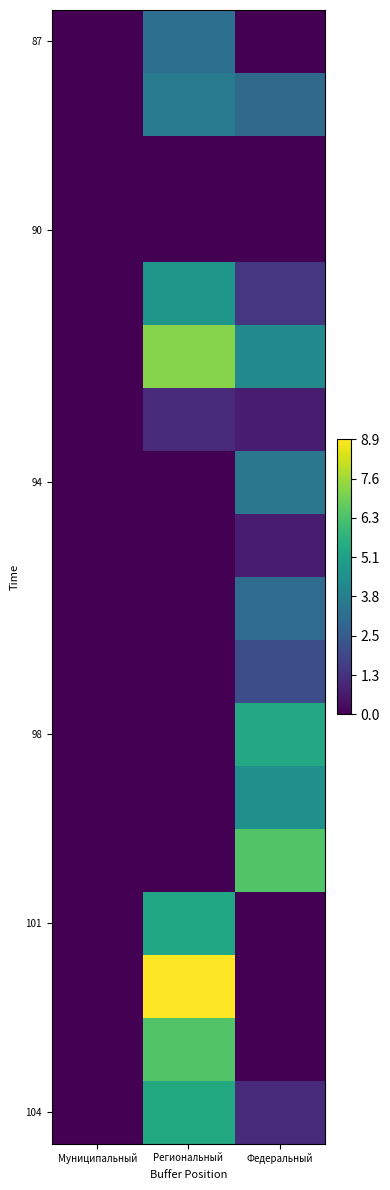

What is the total value across all series at Федеральный?

36.1